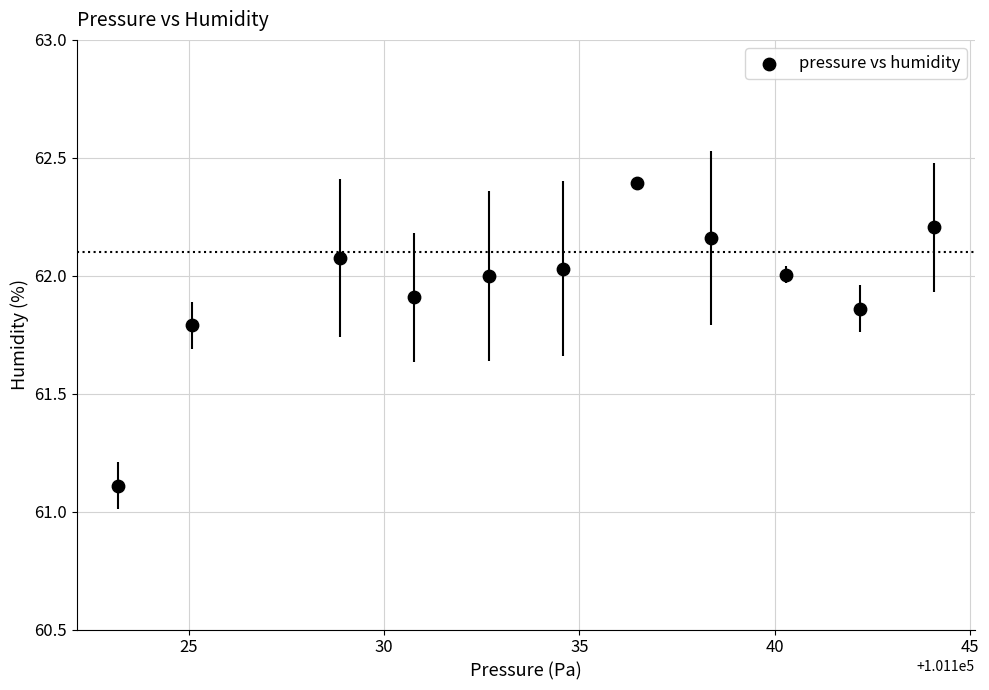

What is the range of X values (max minus min)?

20.9